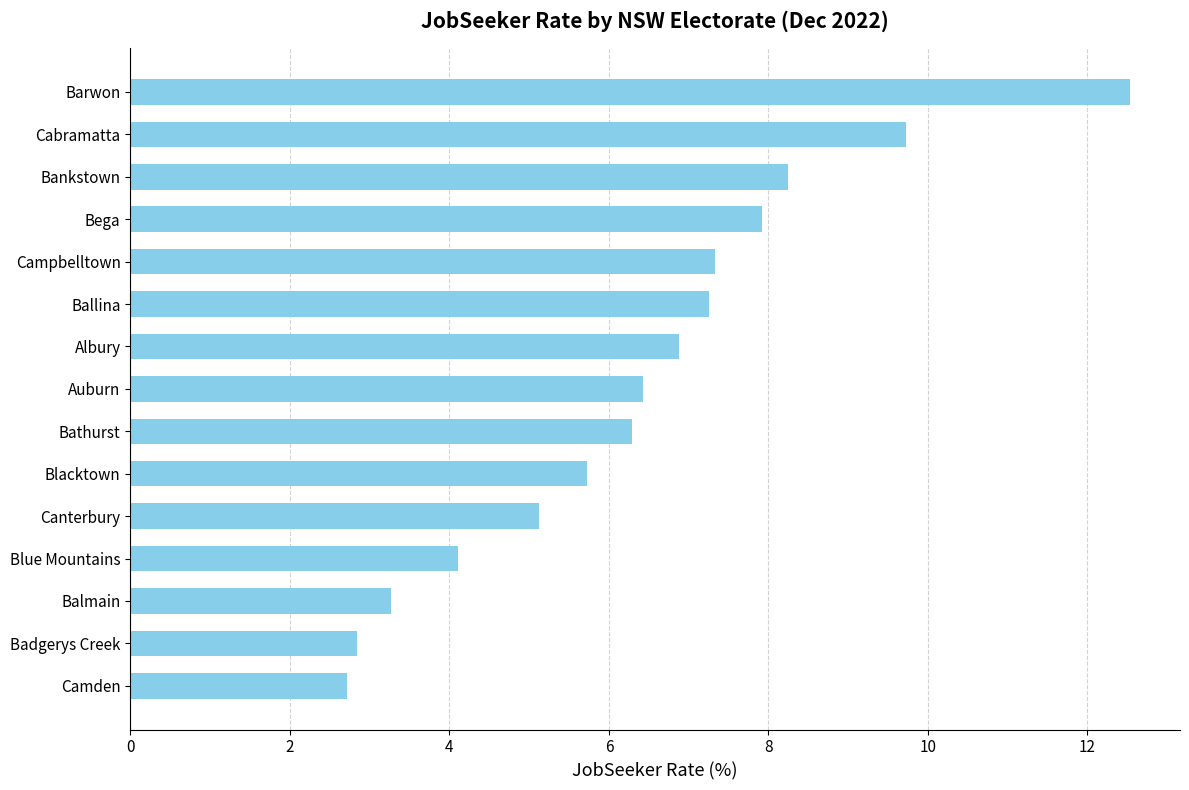

What is the average value?

6.4